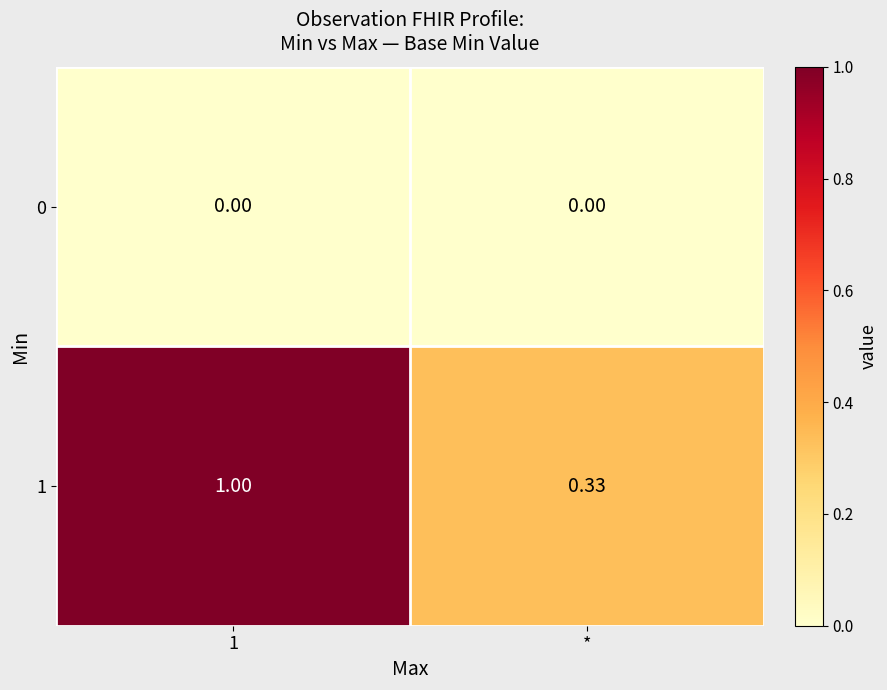

What is the maximum value shown in the chart?

1.0